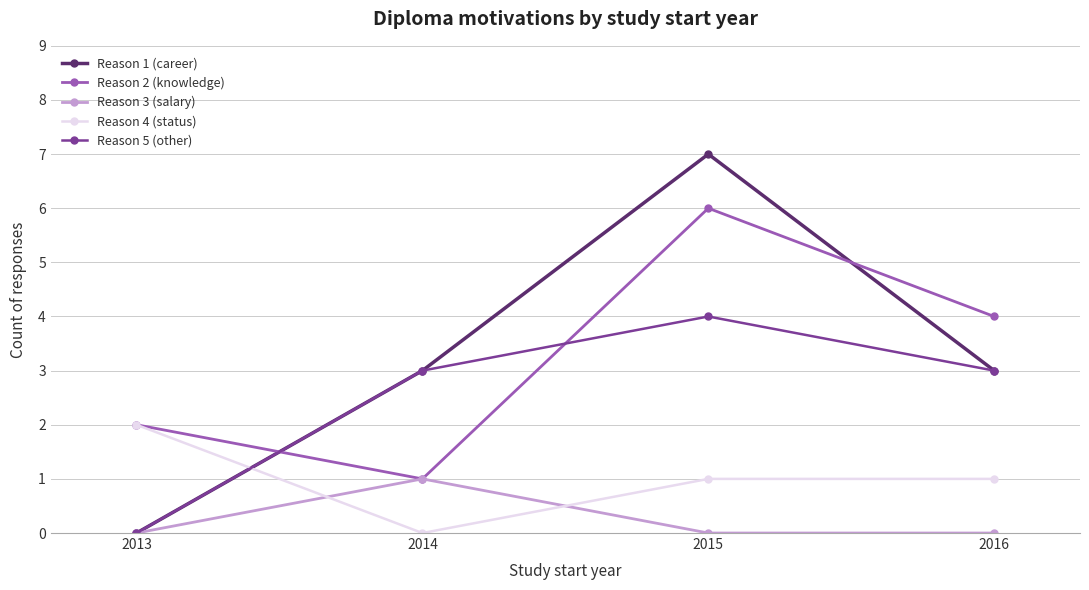

How many values in Reason 4 (status) are above zero?

3